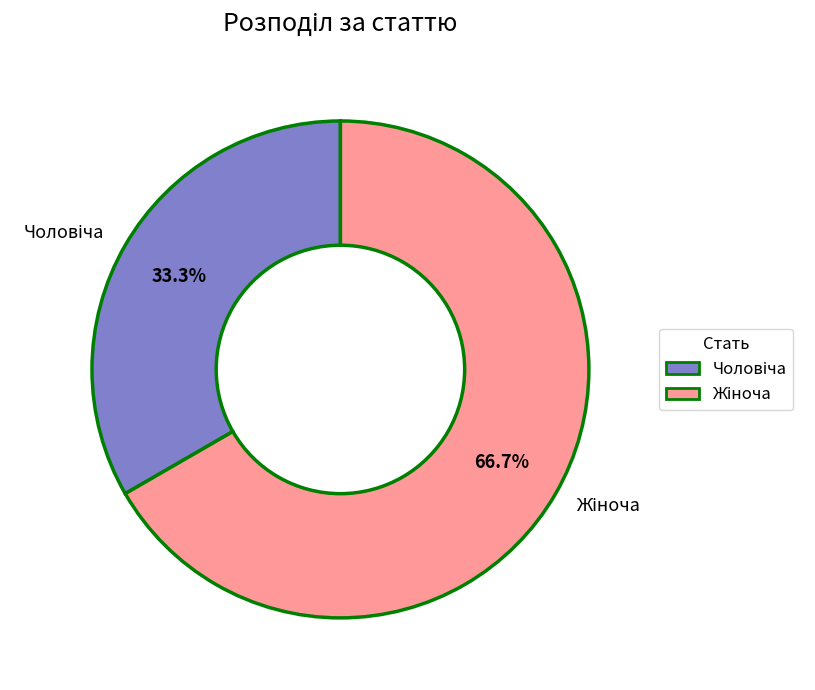

To the nearest percent, what is the average slice percentage?

50%